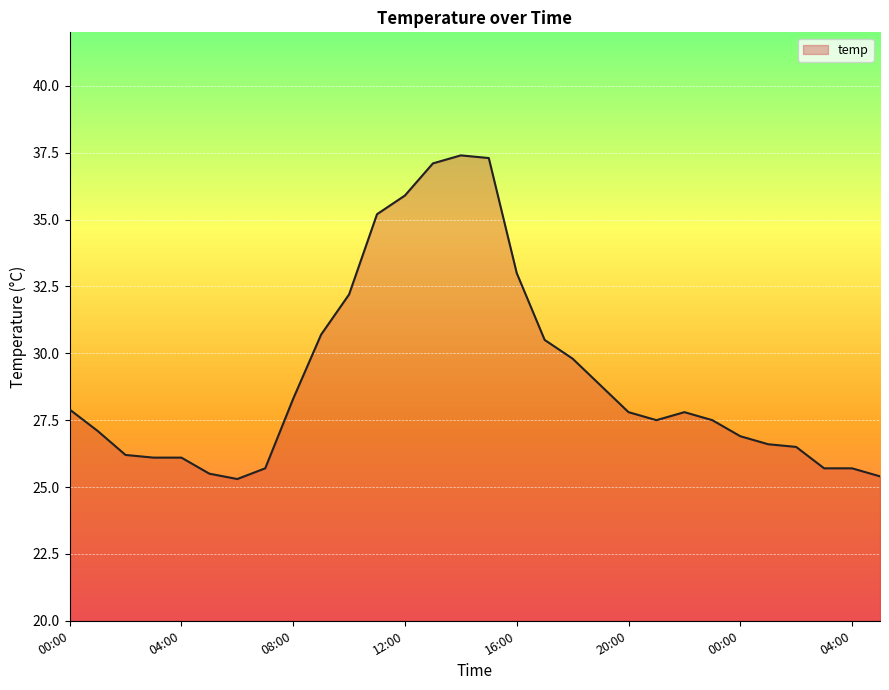

What is the sum of all values?

873.5